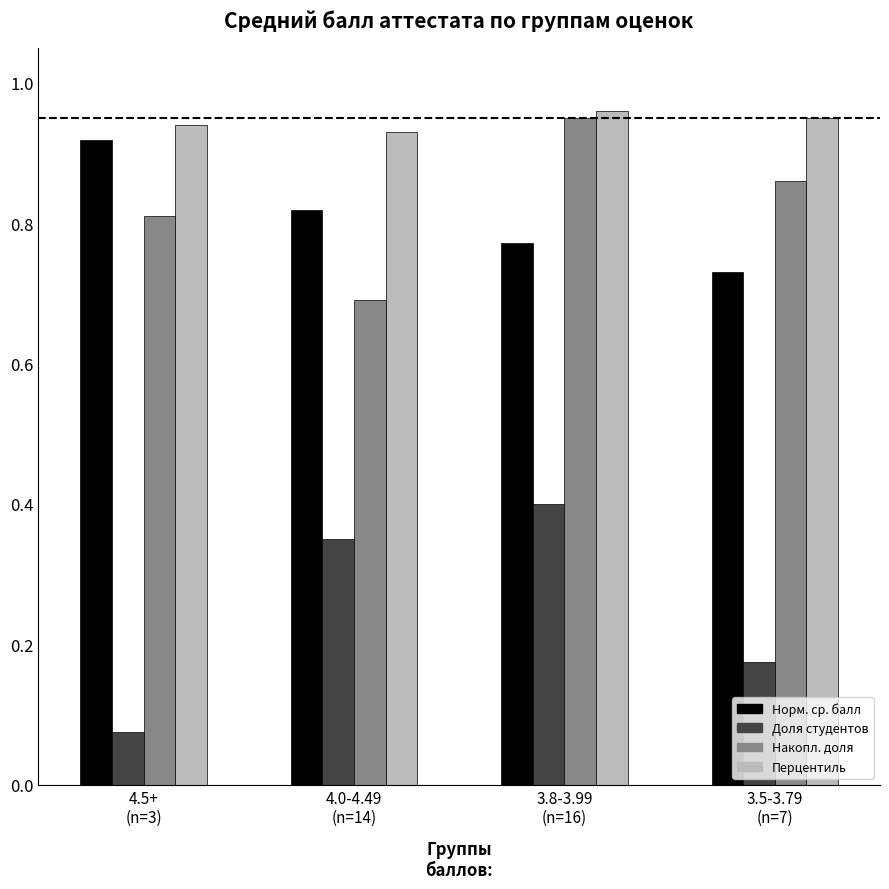

Is it true that Накопл. доля equals 0.8 at 4.5+
(n=3)?

True